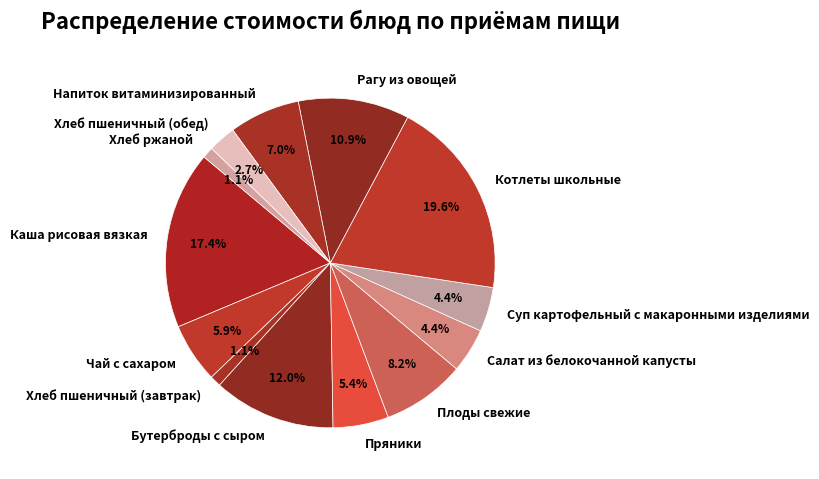

How many slices are in this pie chart?

13